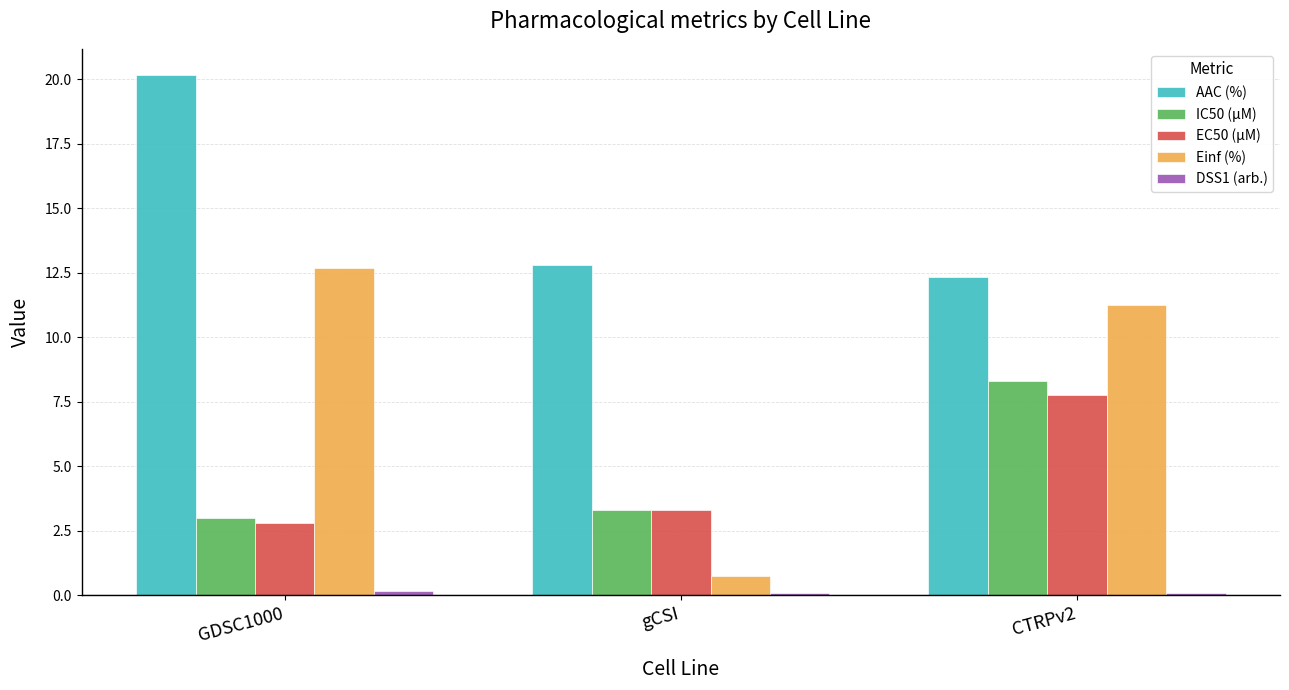

How many bars are there in each group?

5